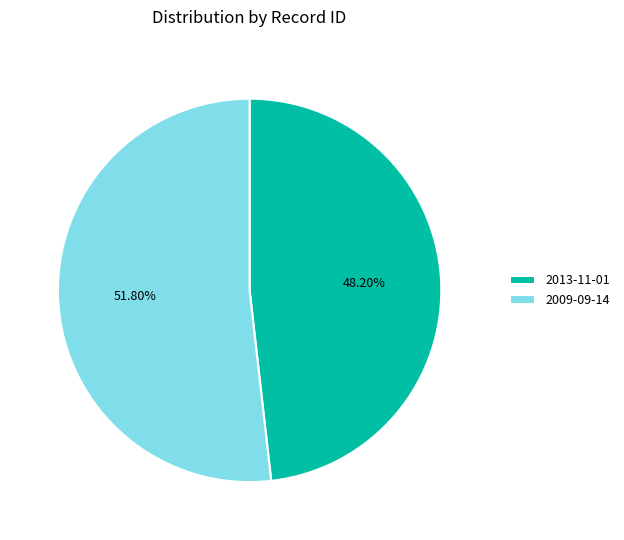

Which category has the smallest portion of the pie?

2013-11-01